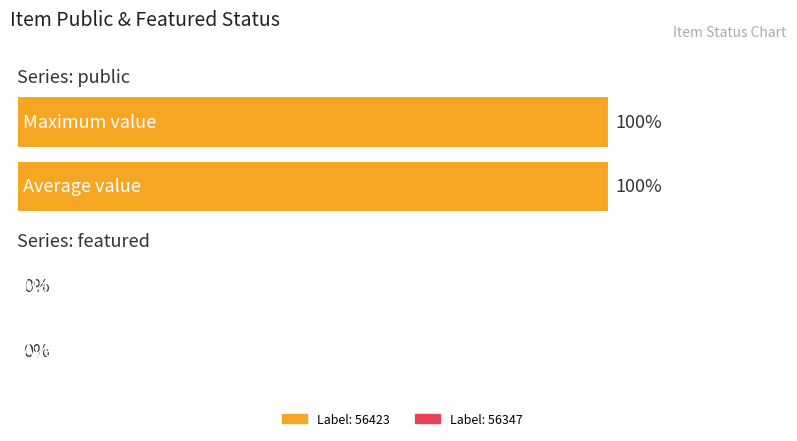

The value of public at 56423 is 0. True or false?

False